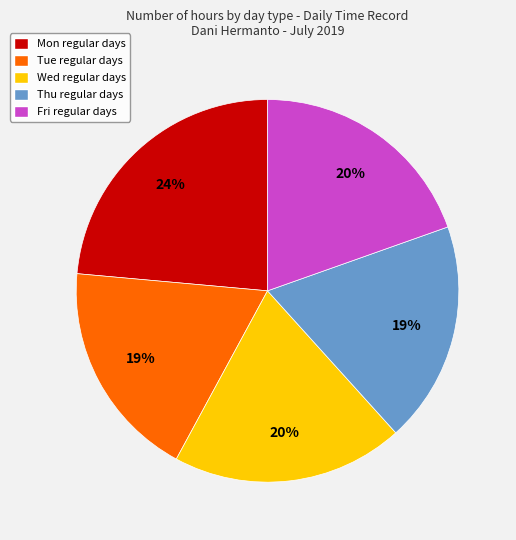

Is there any slice that represents more than half of the pie?

No